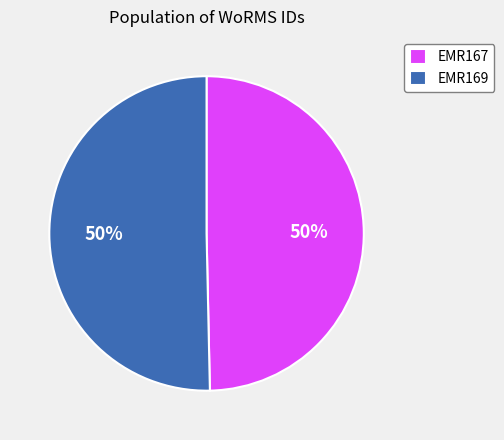

To the nearest percent, what percentage of the pie is EMR169?

50%